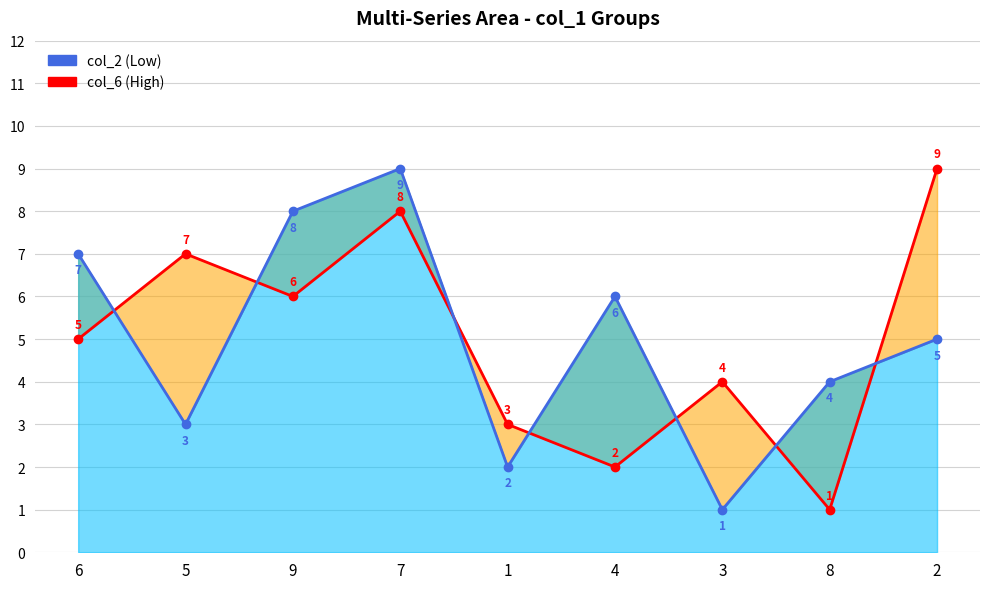

Reading left to right, what are all the values shown in this chart?

col_6 line: 5	7	6	8	3	2	4	1	9
col_2 line: 7	3	8	9	2	6	1	4	5